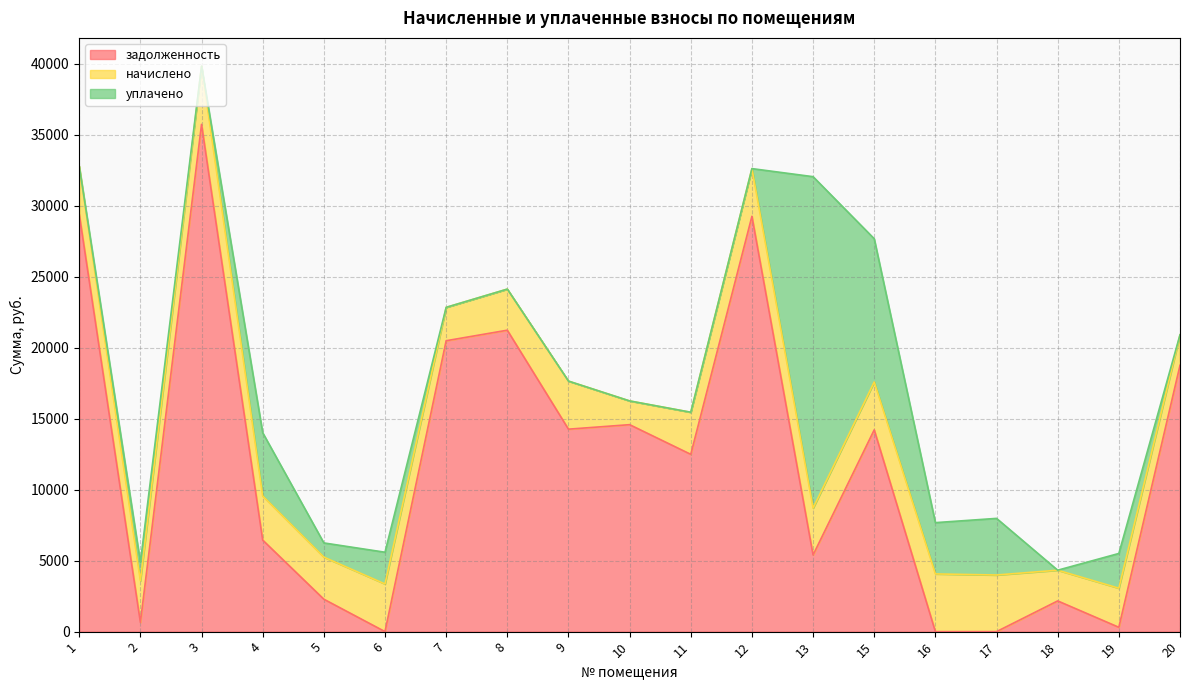

What is the maximum value shown in the chart?

35742.7